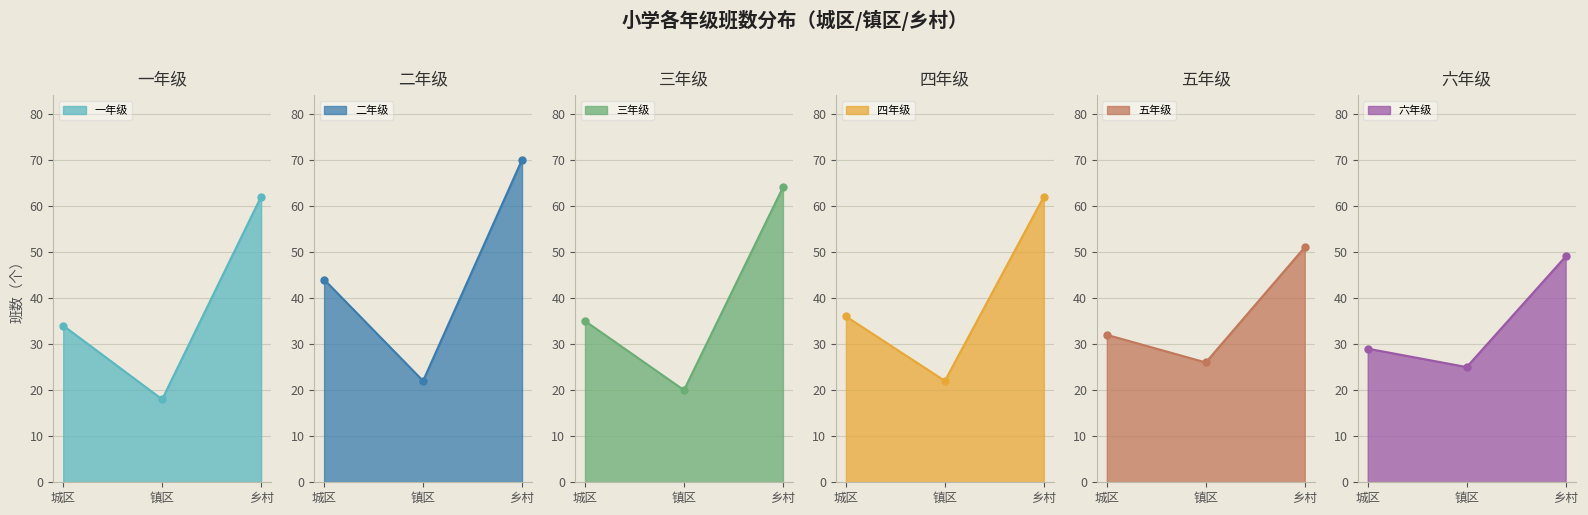

Is the value of 六年级 at 城区 greater than the value of 一年级 at 镇区?

Yes